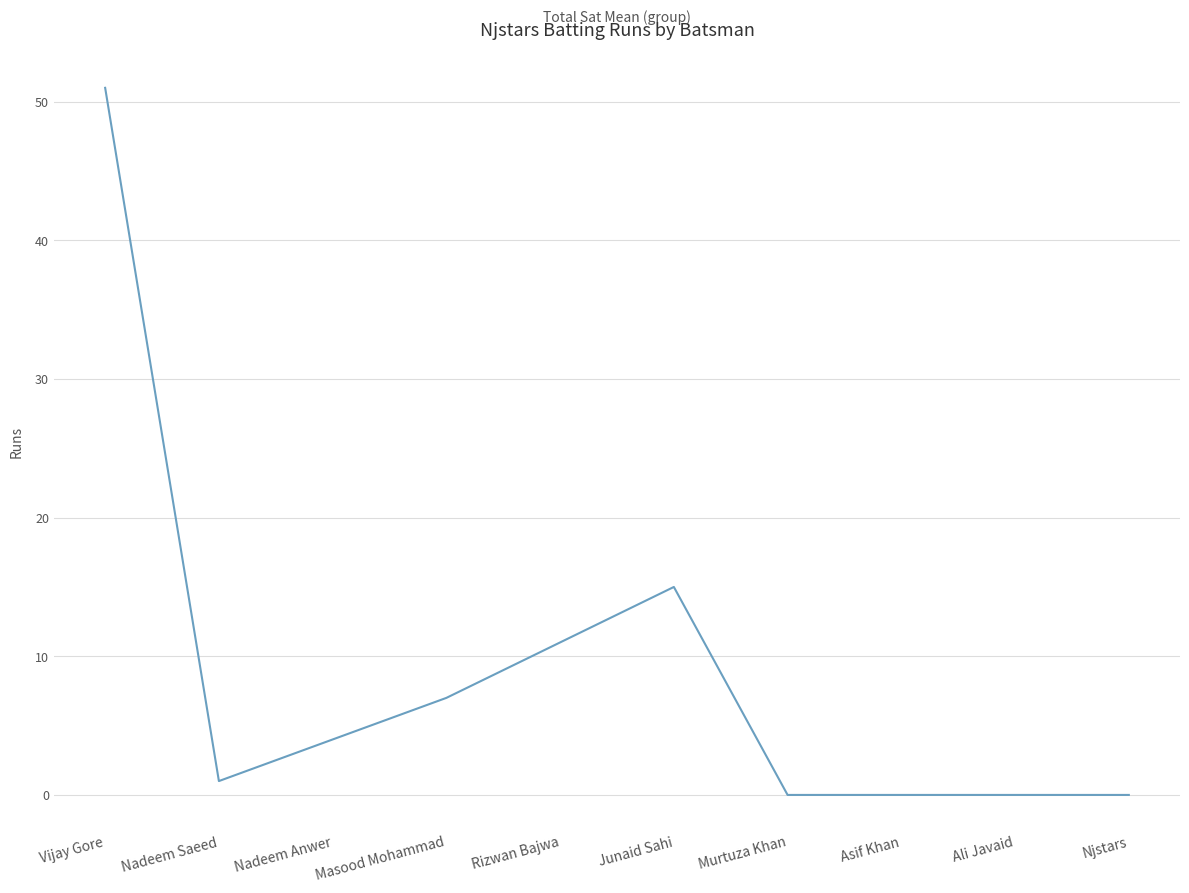

Which label corresponds to the largest value in the chart?

Vijay Gore